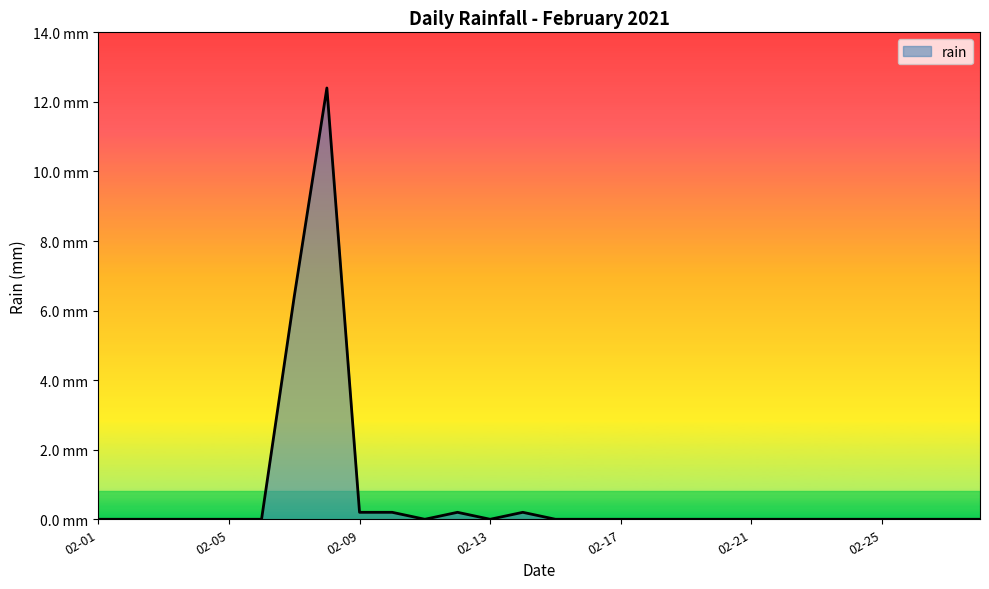

Rank the categories by value from lowest to highest.

2021-02-01, 2021-02-02, 2021-02-03, 2021-02-04, 2021-02-05, 2021-02-06, 2021-02-11, 2021-02-13, 2021-02-15, 2021-02-16, 2021-02-17, 2021-02-18, 2021-02-19, 2021-02-20, 2021-02-21, 2021-02-22, 2021-02-23, 2021-02-24, 2021-02-25, 2021-02-26, 2021-02-27, 2021-02-28, 2021-02-09, 2021-02-10, 2021-02-12, 2021-02-14, 2021-02-07, 2021-02-08